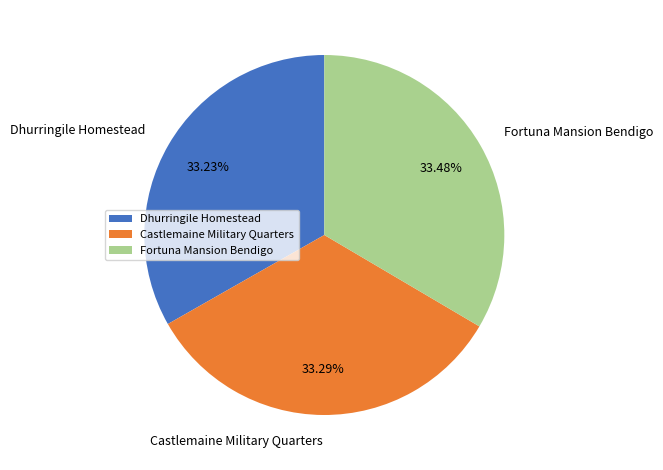

Does any single category account for the majority?

No